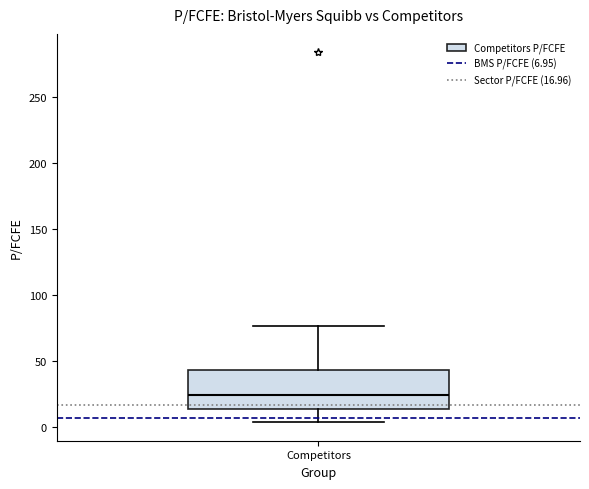

Transcribe this box plot: give where the median line is, the range the box spans, and where the two whiskers end, as read against the y-axis. The values are not printed on the chart, so give them approximately, as read against the axis.

median 25, box 15 to 45, whiskers 5 to 75